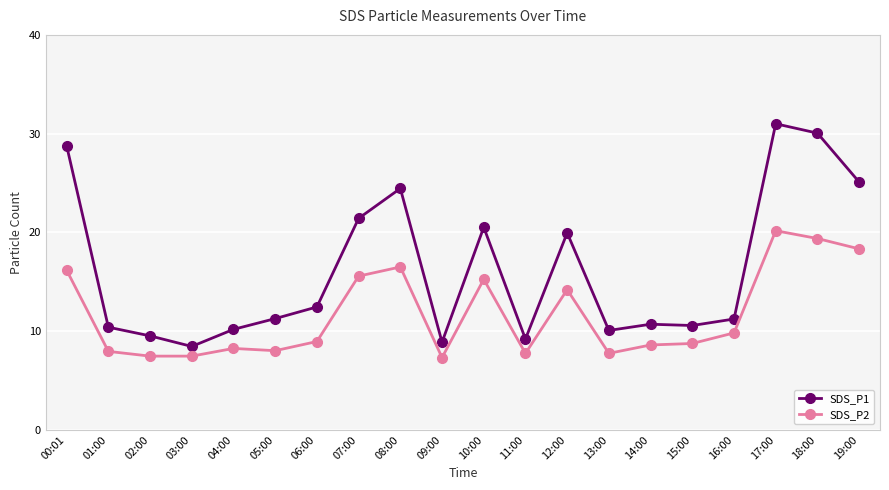

What is the highest value of the SDS_P2 series?

20.2